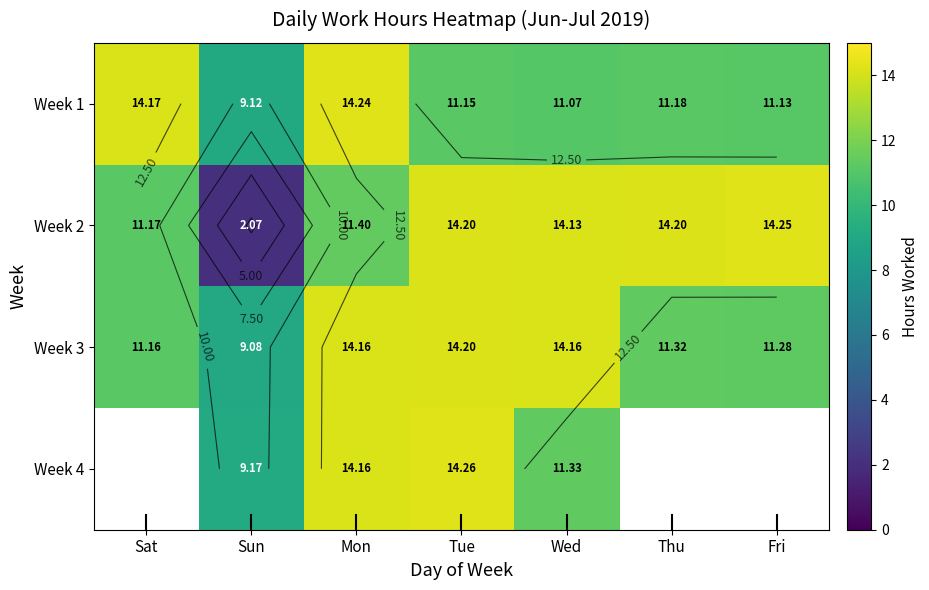

Which series has the largest total across all categories?

Week 3